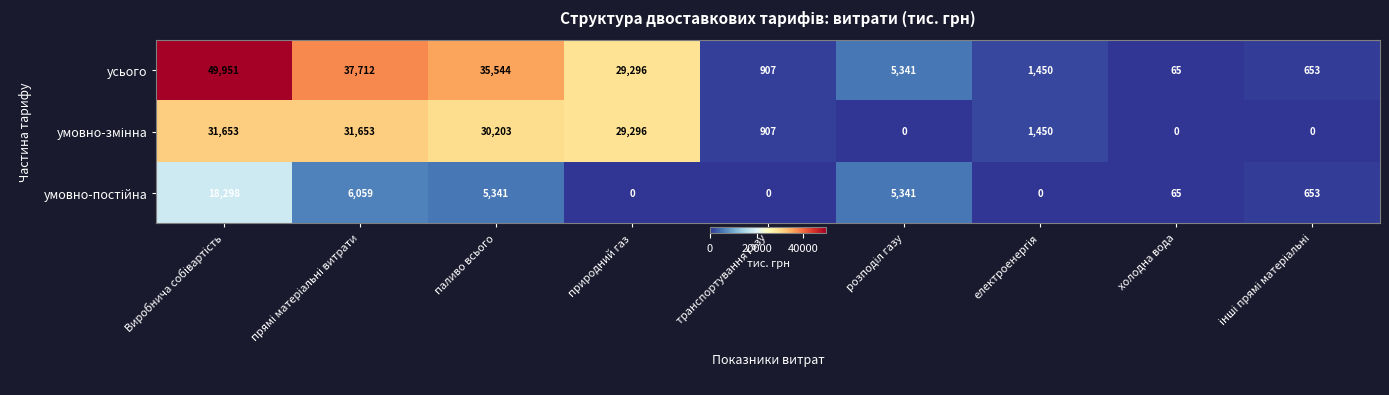

Count the number of categories in the chart.

9